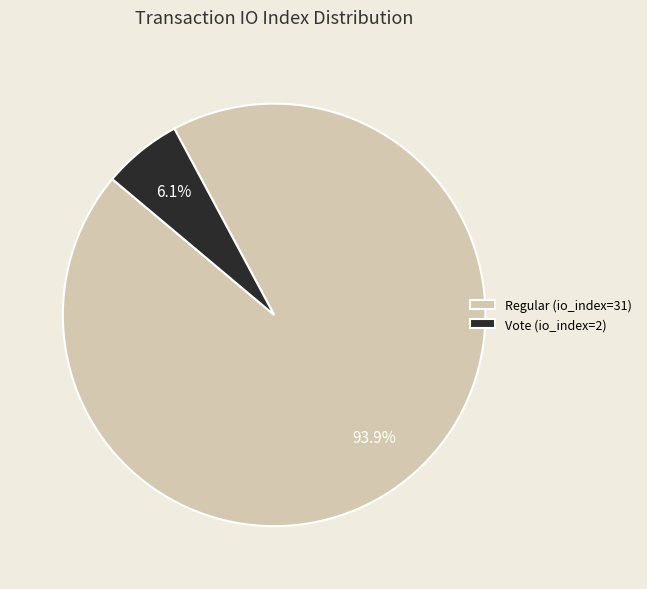

Between Regular (io_index=31) and Vote (io_index=2), which is larger?

Regular (io_index=31)